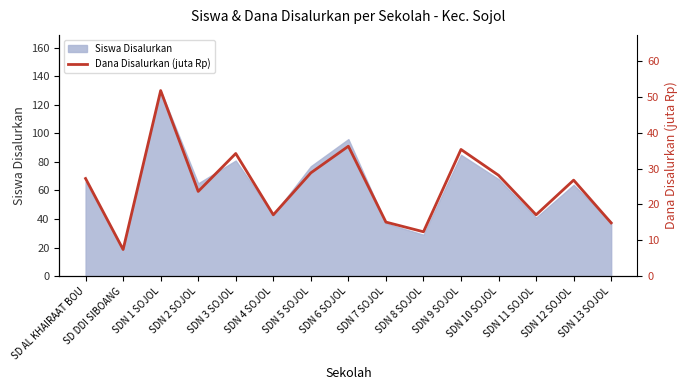

What is the ratio of the value at SDN 1 SOJOL to the value at SDN 11 SOJOL?

3.0